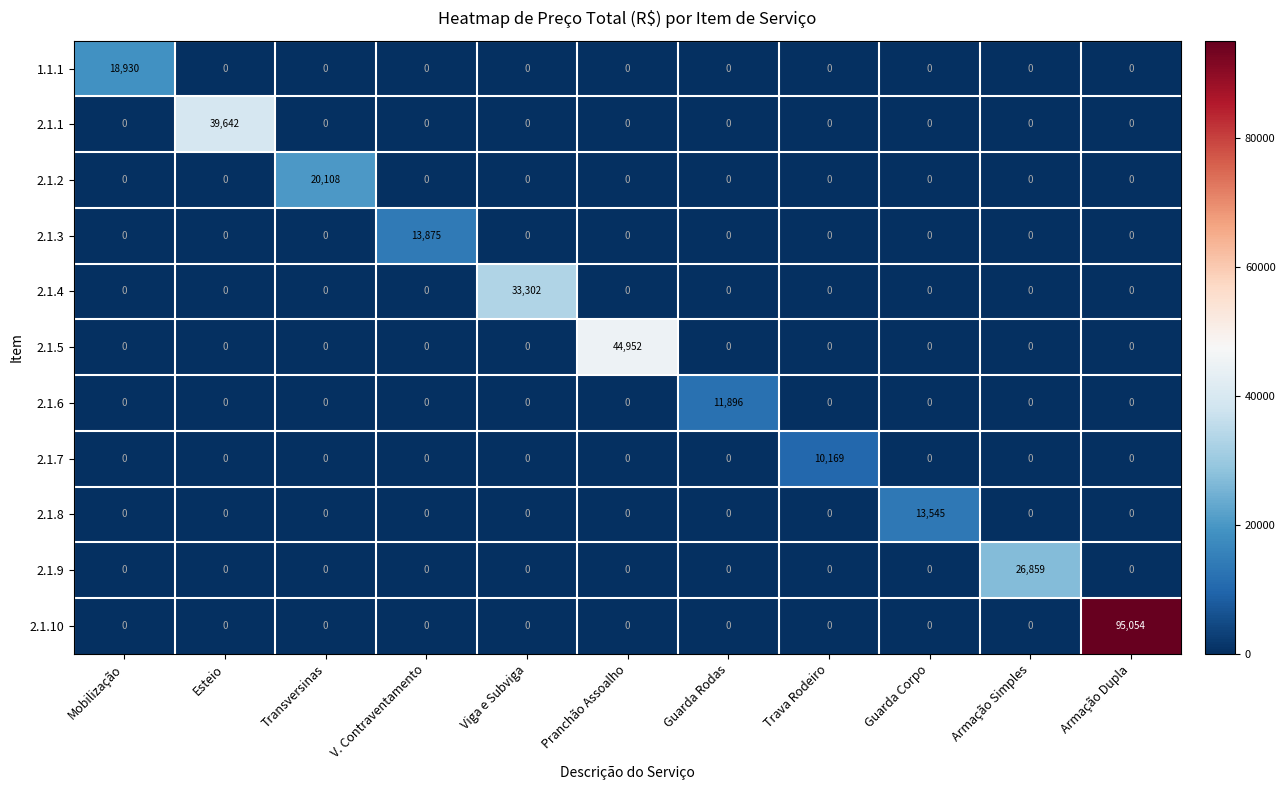

List the series in order of their peak value, highest first.

2.1.10, 2.1.5, 2.1.1, 2.1.4, 2.1.9, 2.1.2, 1.1.1, 2.1.3, 2.1.8, 2.1.6, 2.1.7